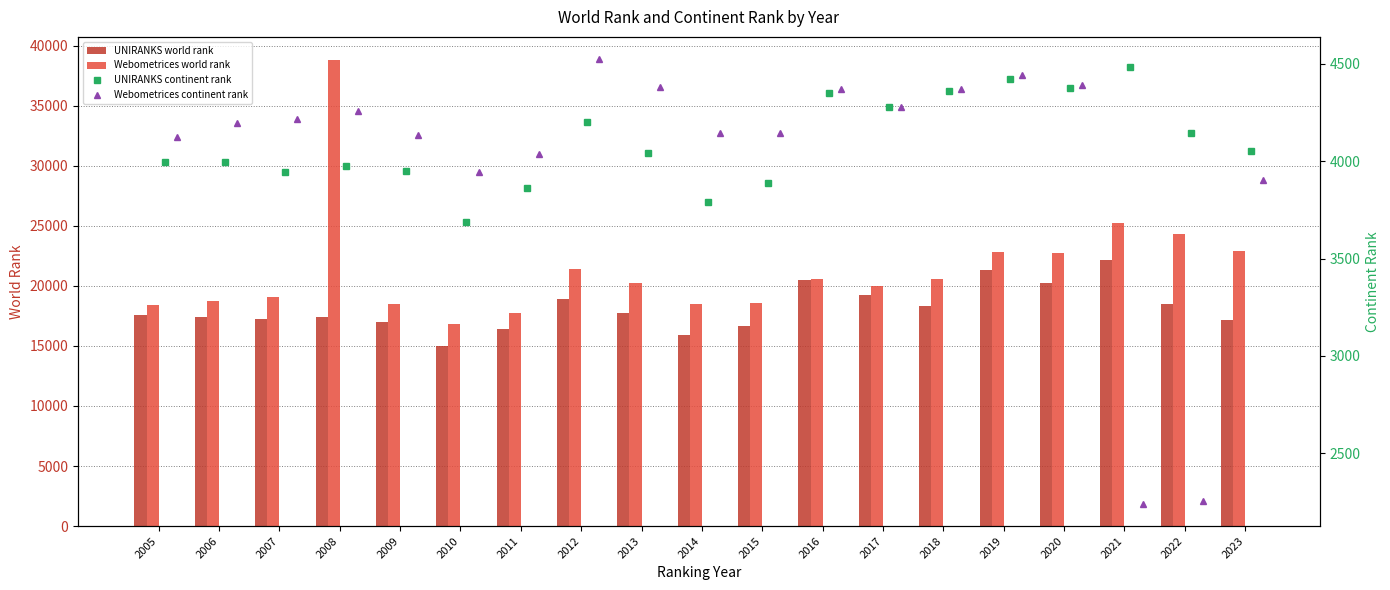

Reading left to right, what are all the values shown in this chart?

UNIRANKS world rank: 17552	17404	17274	17390	17029	14957	16421	18882	17751	15912	16628	20459	19233	18320	21356	20220	22182	18496	17193
Webometrices world rank: 18439	18761	19083	38803	18495	16816	17737	21405	20207	18534	18548	20564	19976	20565	22797	22722	25211	24299	22876
UNIRANKS continent rank: 3995	3996	3942	3973	3947	3686	3863	4203	4044	3792	3888	4348	4278	4359	4420	4375	4481	4143	4053
Webometrices continent rank: 4124	4195	4216	4257	4134	3942	4037	4524	4383	4146	4146	4373	4279	4373	4444	4390	2240	2257	3901